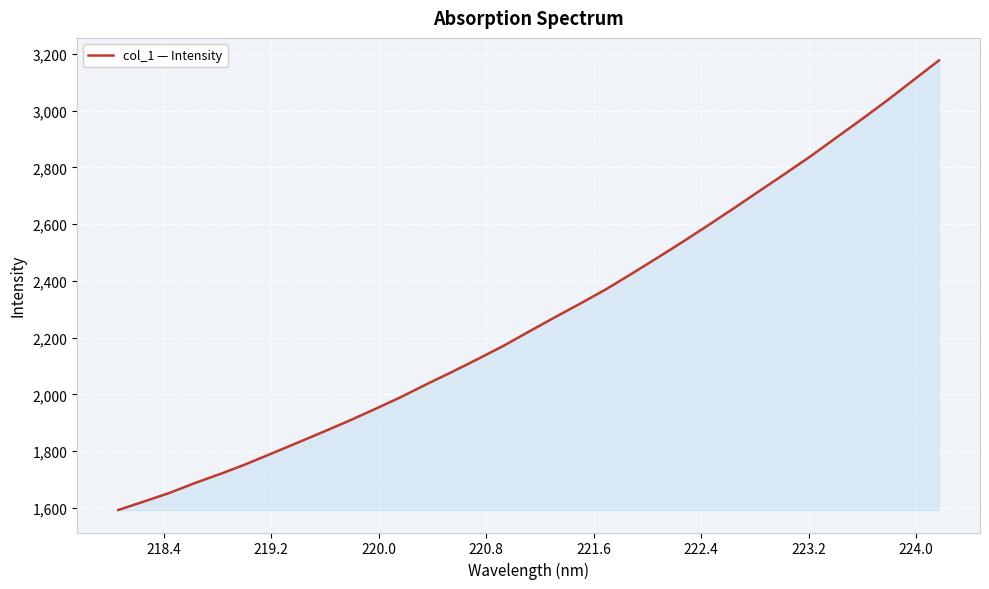

How many lines are shown in the chart?

1